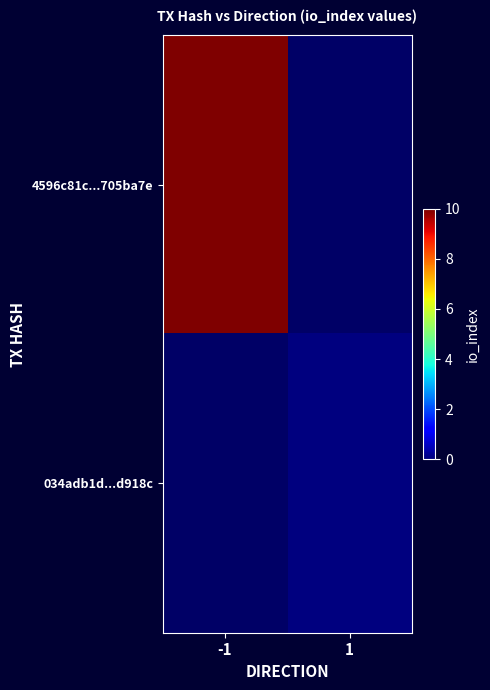

What is the greatest value displayed?

10.0